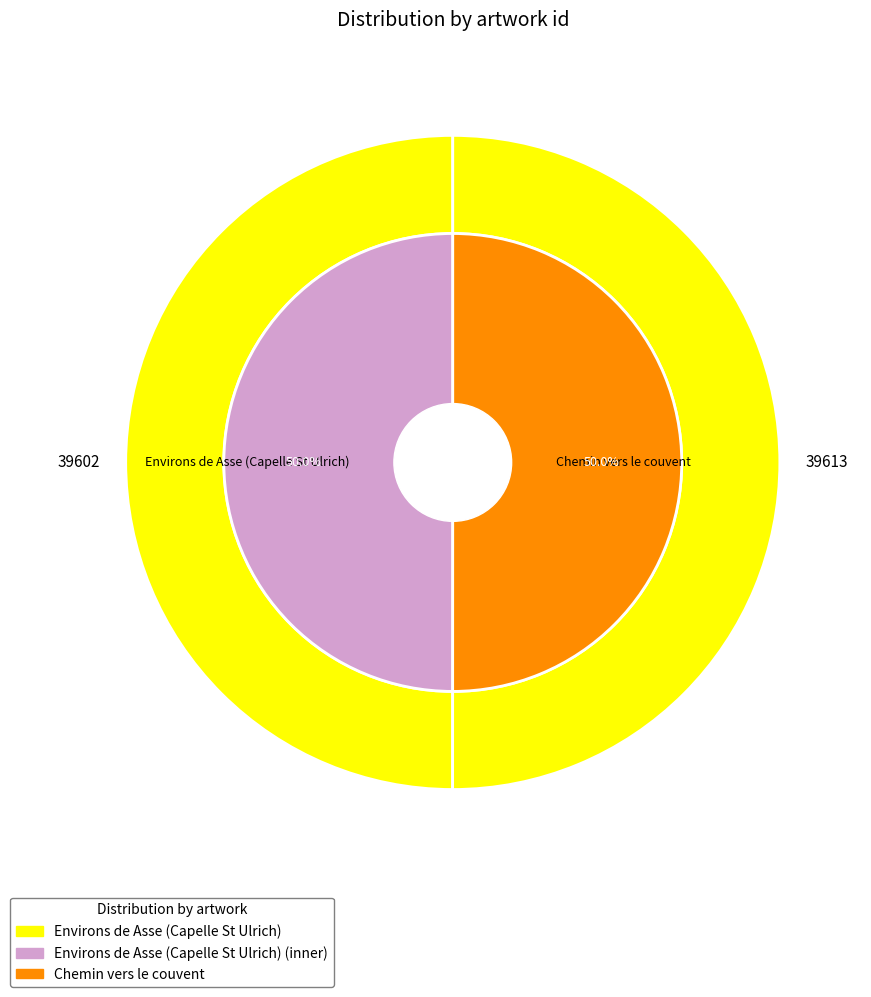

To the nearest percent, what is the combined percentage of Environs de Asse (Capelle St Ulrich) and Chemin vers le couvent?

100%